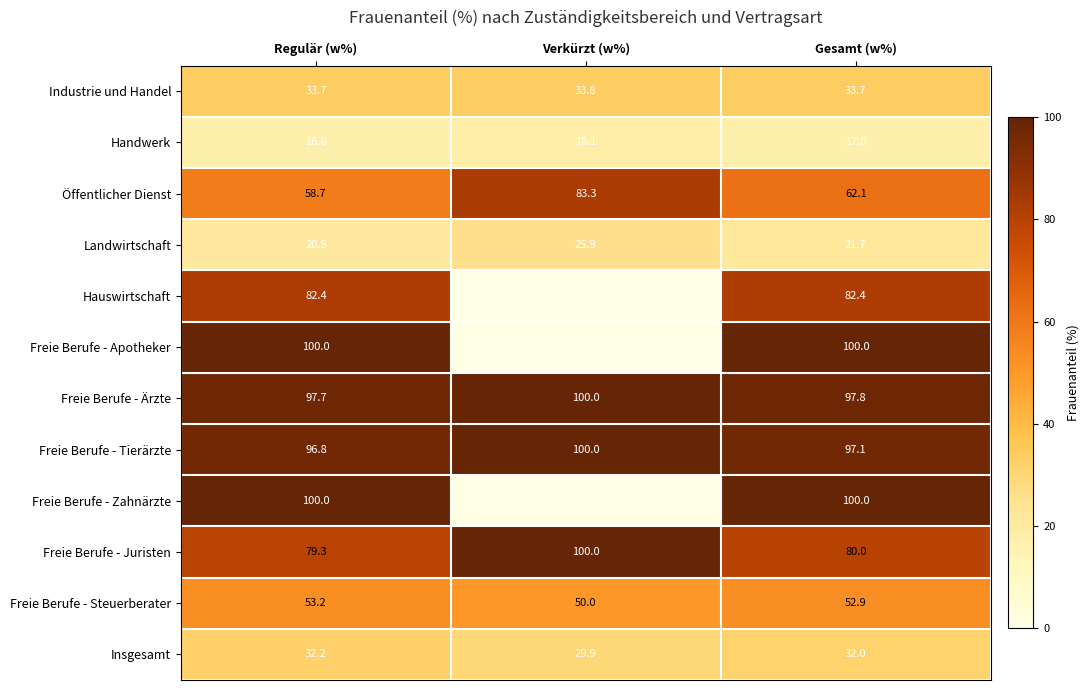

Count the number of data series in this chart.

12